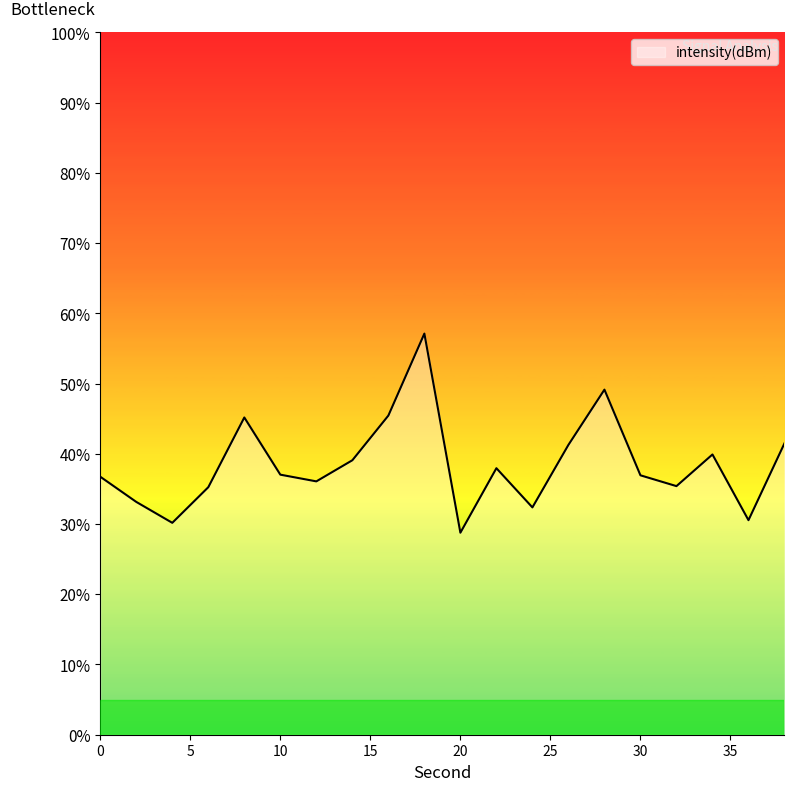

What is the sum of all values?

768.9